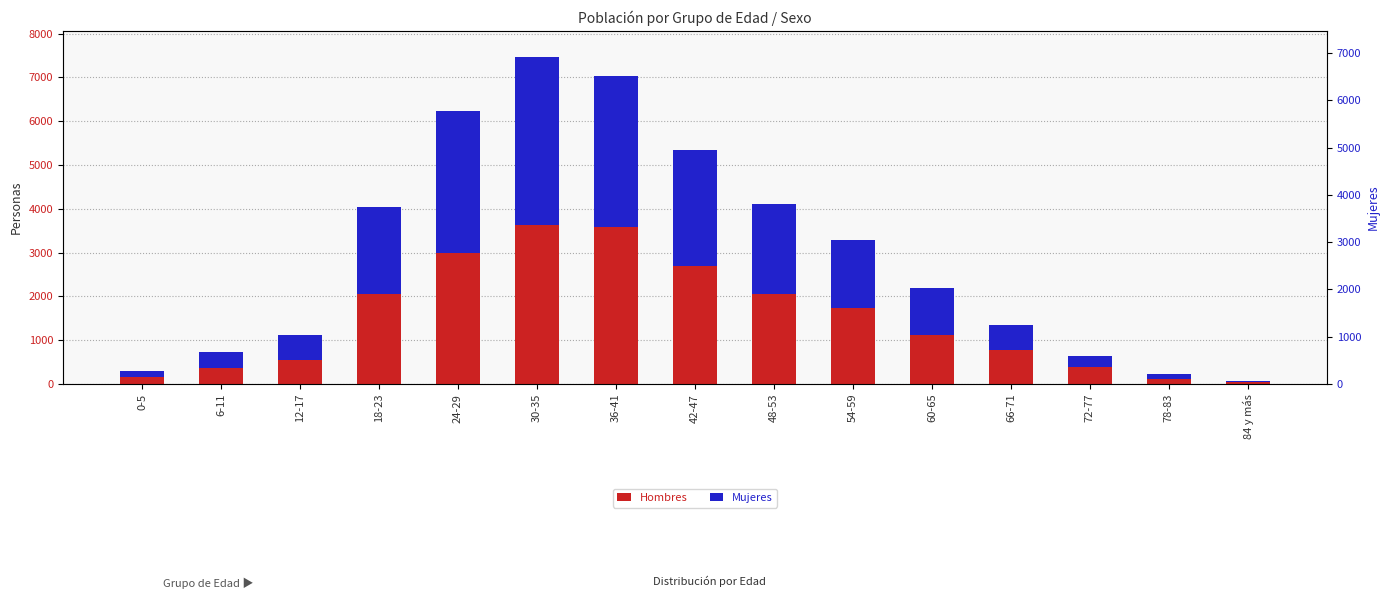

Which series has the largest total across all categories?

Hombres